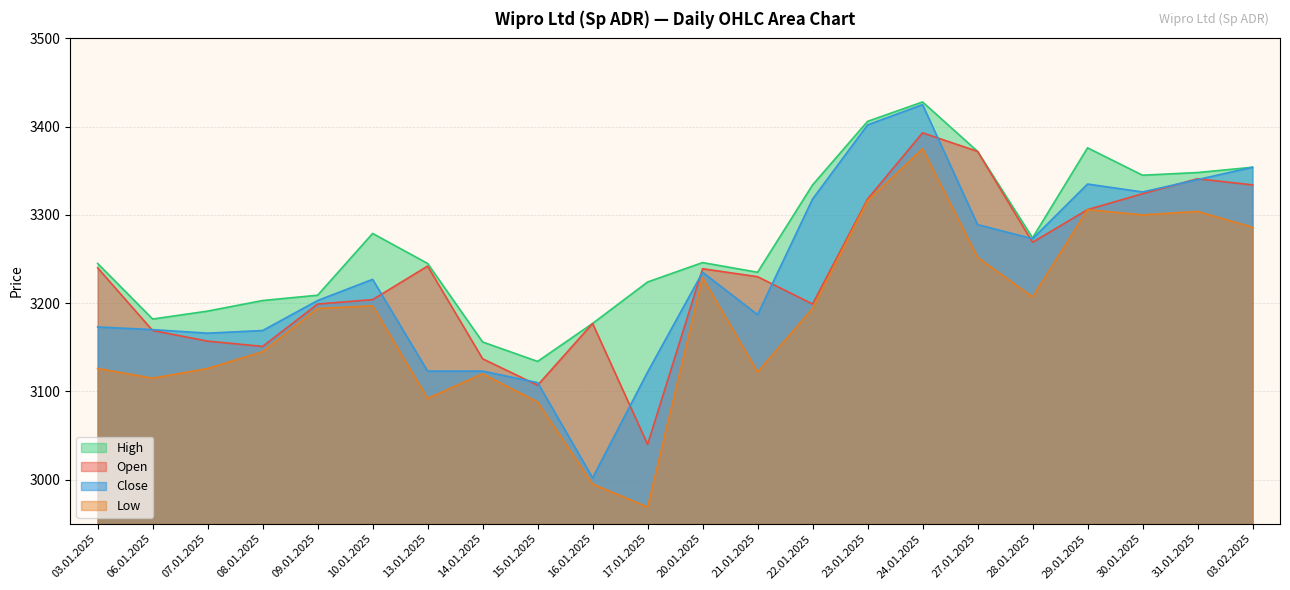

Is the value of High at 10.01.2025 greater than the value of Close at 15.01.2025?

Yes